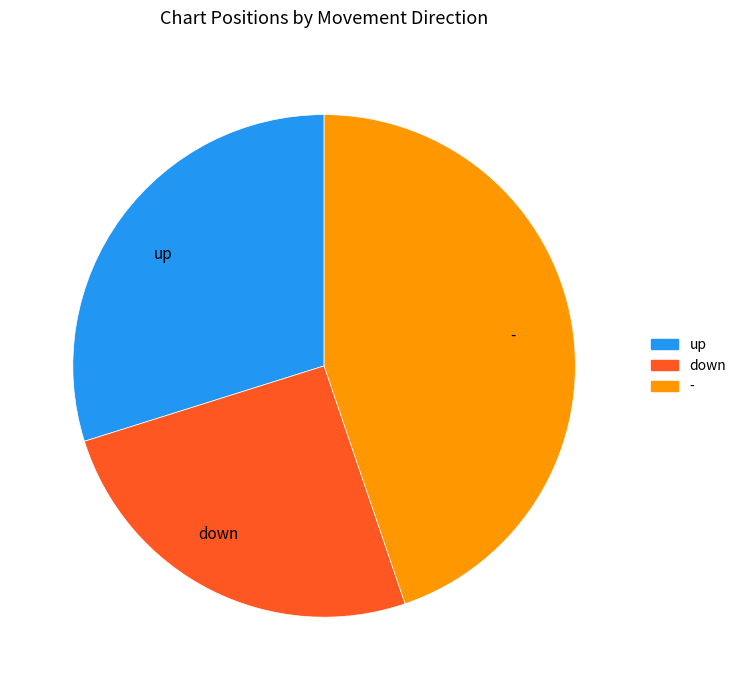

Count the number of slices in the pie.

3